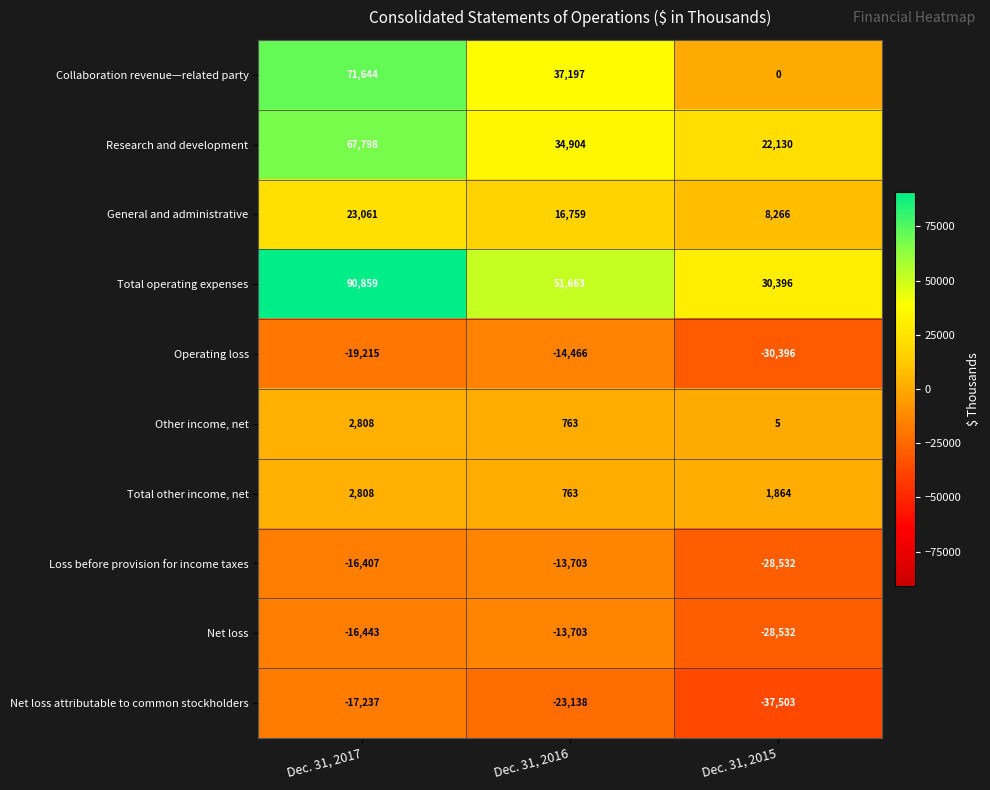

At which label is Total operating expenses closest to 60627?

Dec. 31, 2016